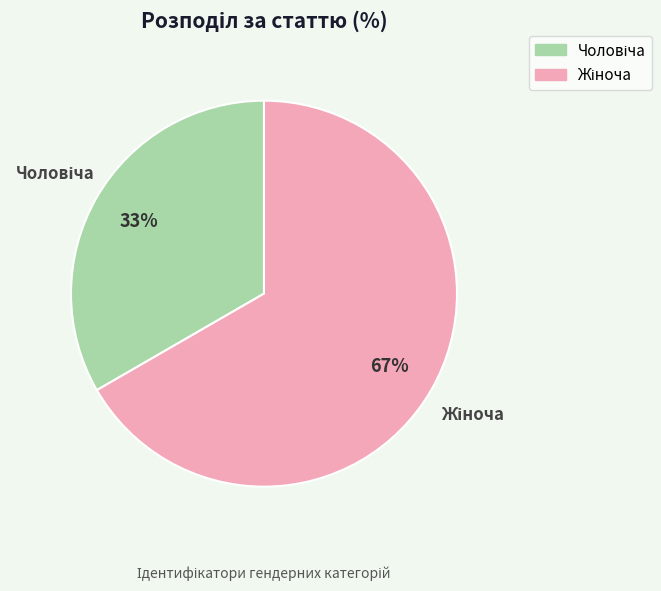

To the nearest percent, what is the average slice percentage?

50%